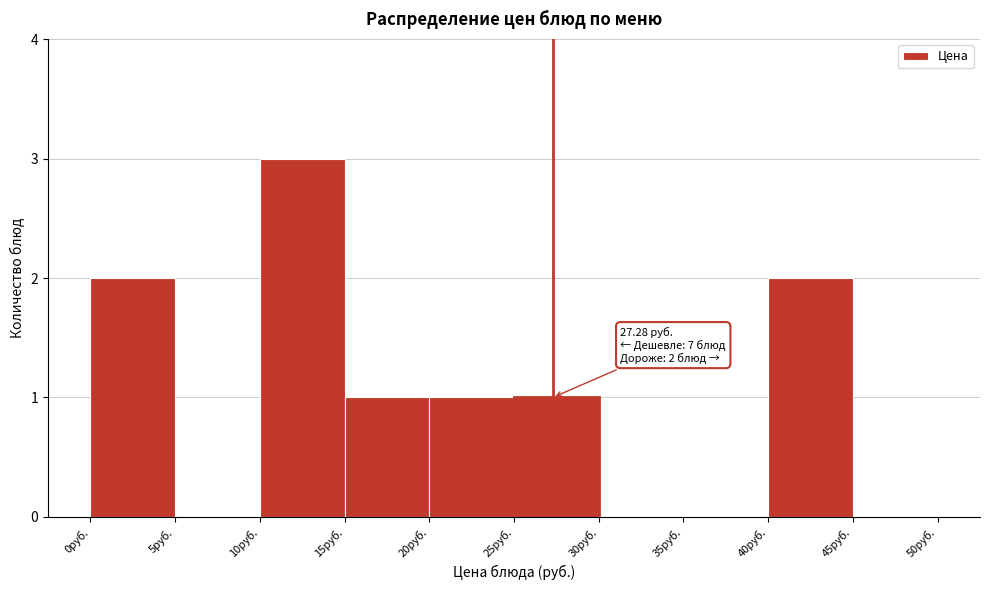

Over which range of the x-axis is the bar tallest?

10 to 15